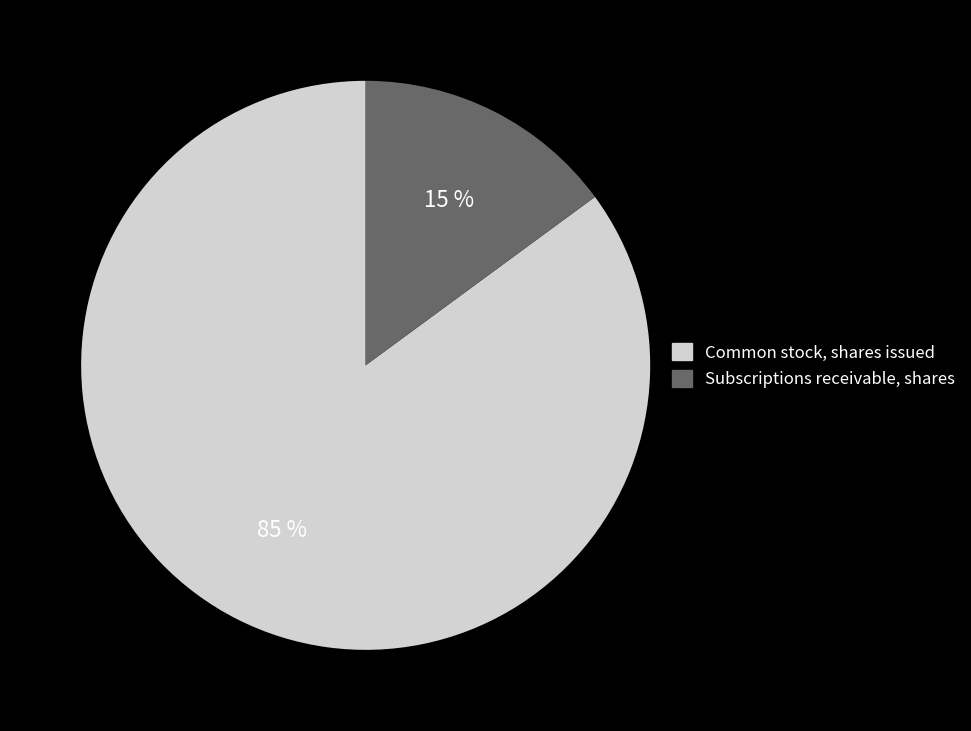

To the nearest percent, what is the average slice percentage?

50%